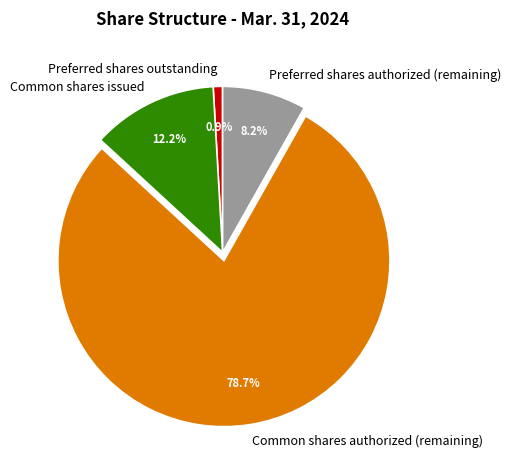

What percentage is NOT represented by Preferred shares outstanding?

99.1%